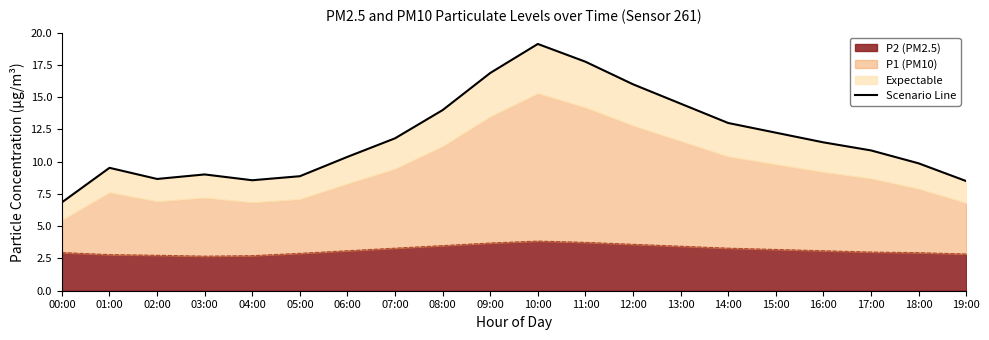

List the labels in order of value, largest first.

10:00, 11:00, 09:00, 12:00, 13:00, 08:00, 14:00, 15:00, 07:00, 16:00, 17:00, 06:00, 18:00, 01:00, 03:00, 05:00, 02:00, 04:00, 19:00, 00:00